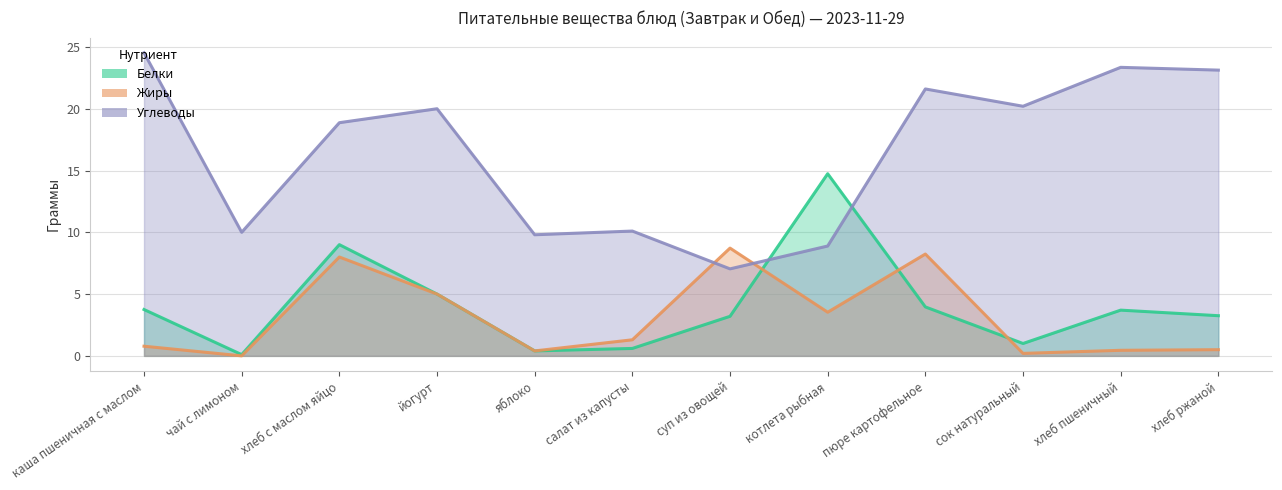

True or false: Жиры has more than 0 interior local peaks.

True